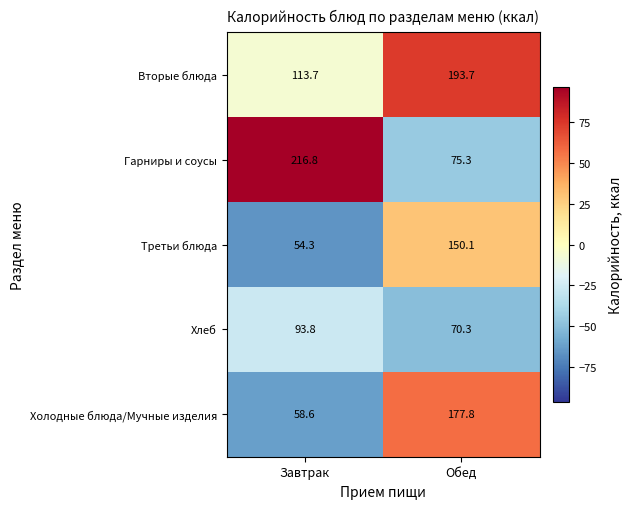

What is the approximate value of Хлеб at Обед?

70.3